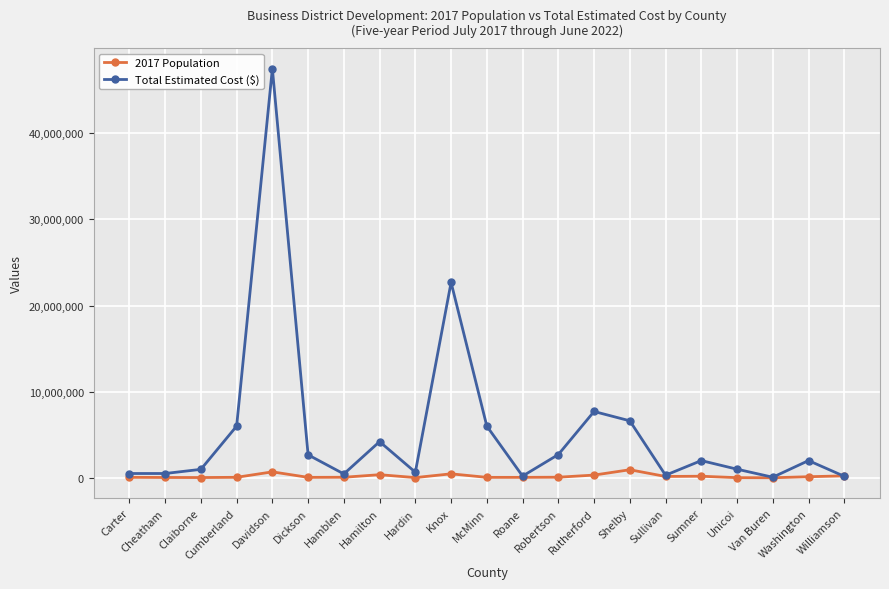

List the series in order of their peak value, highest first.

Total Estimated Cost ($), 2017 Population